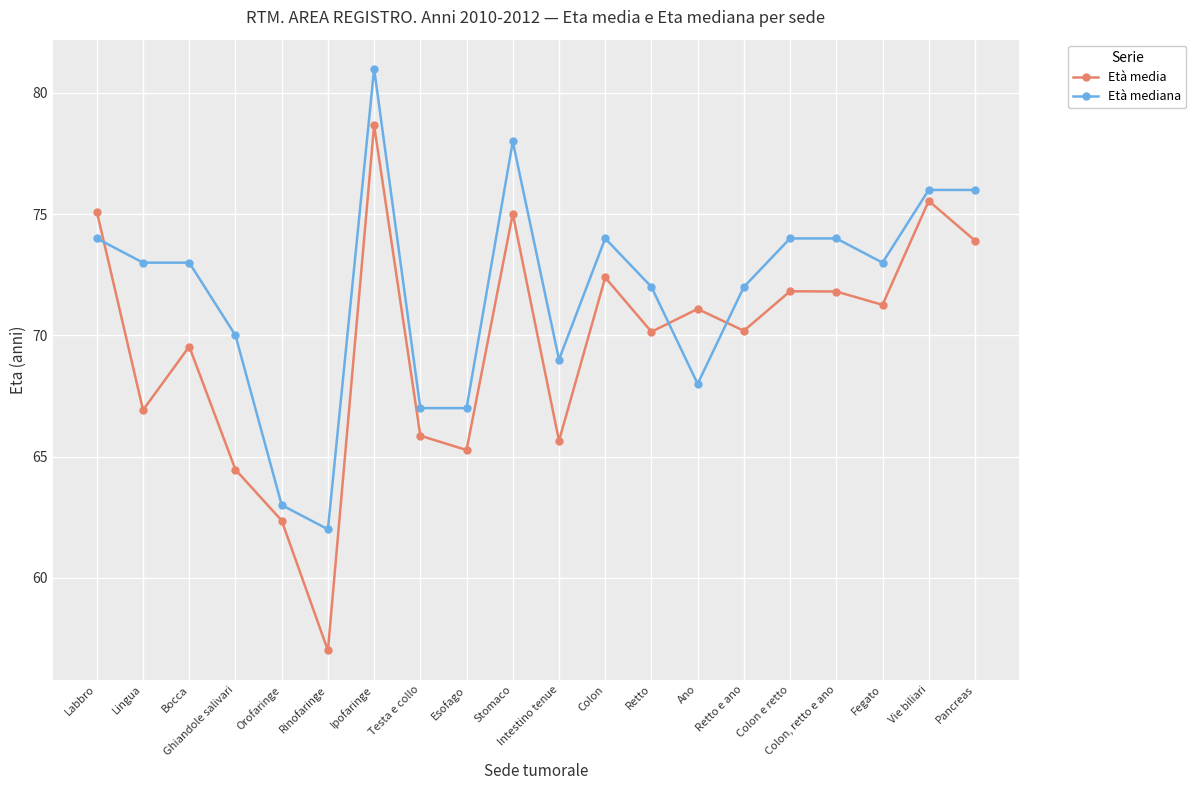

At which category does Età media reach its first local peak?

Bocca